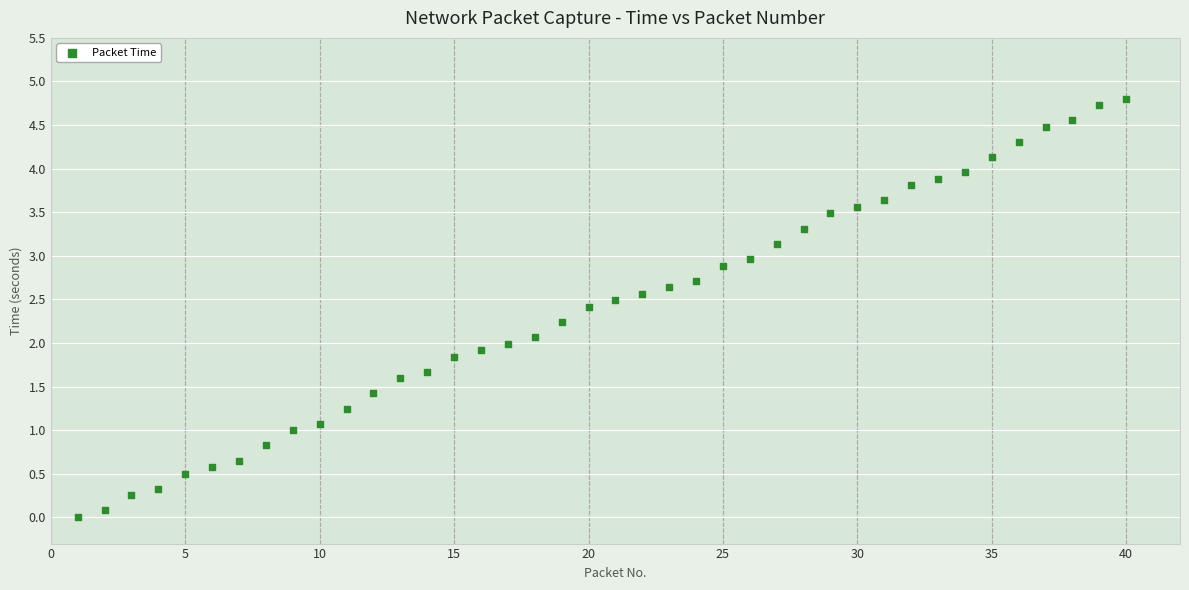

What is the range of Y values (max minus min)?

4.8